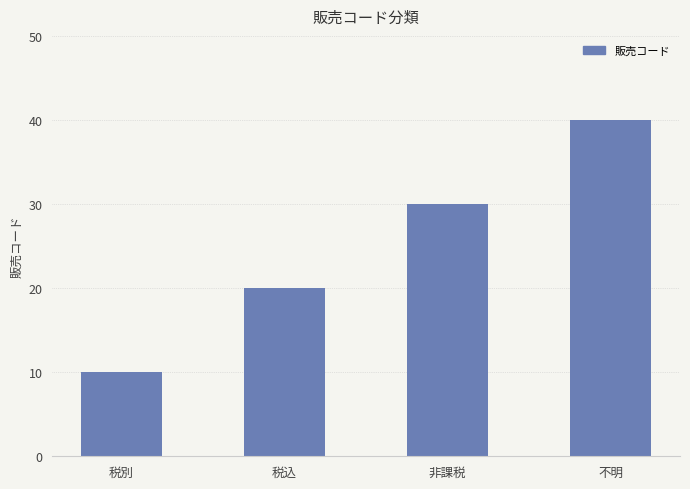

Between 税別 and 税込, which is larger?

税込